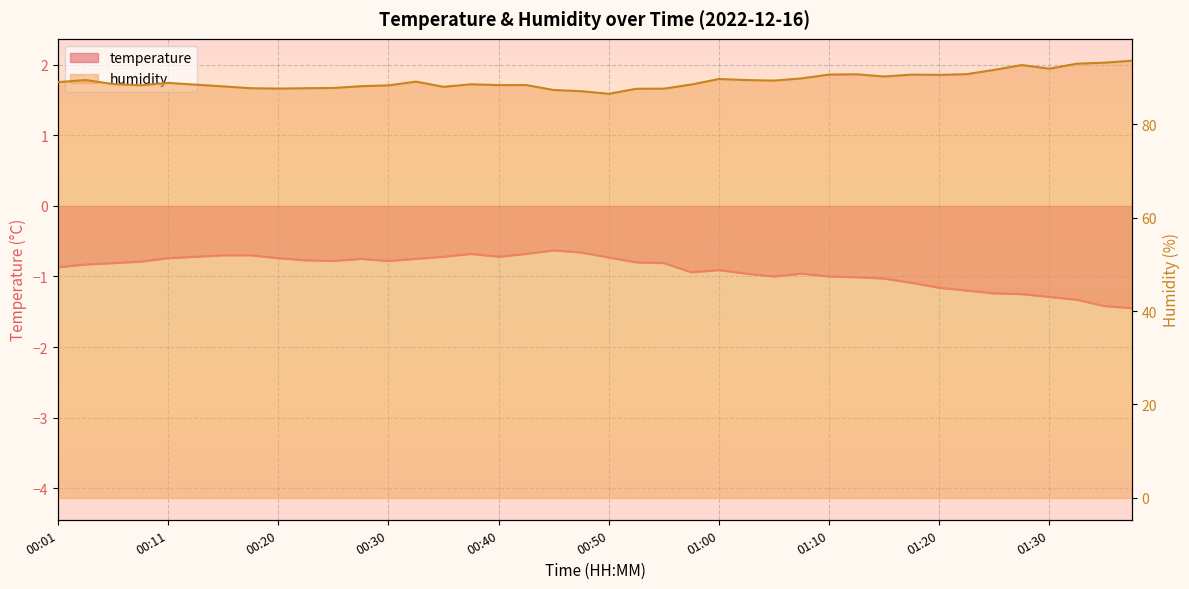

Rank the series by their average value, from highest to lowest.

humidity, temperature